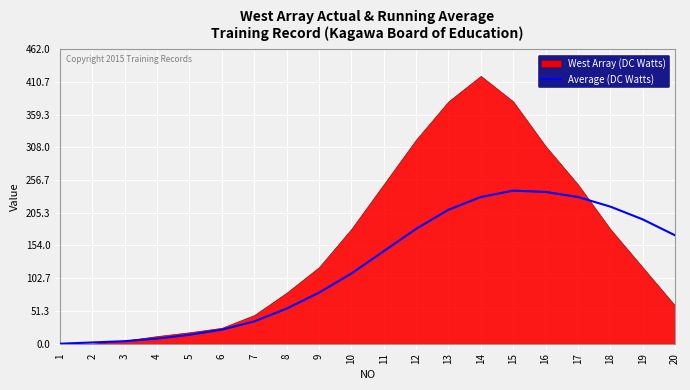

True or false: Average (DC Watts) has a value of 74 at 11.

False